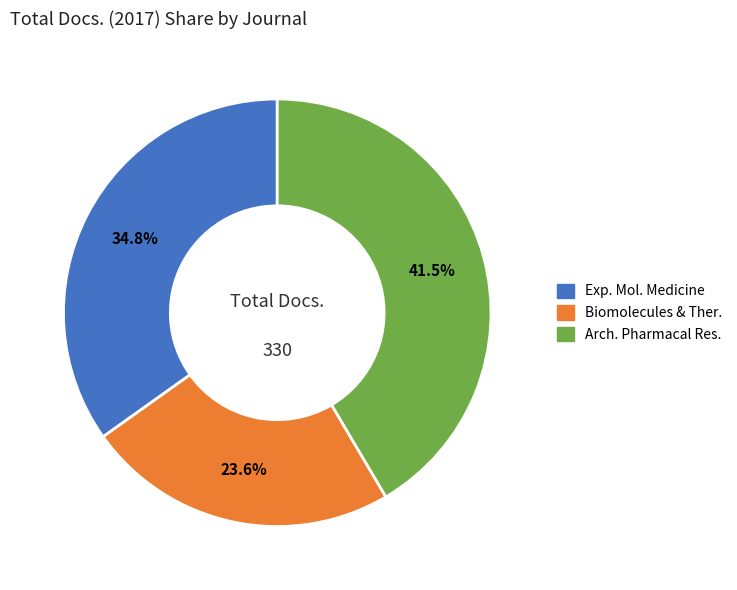

Is there any slice that represents more than half of the pie?

No